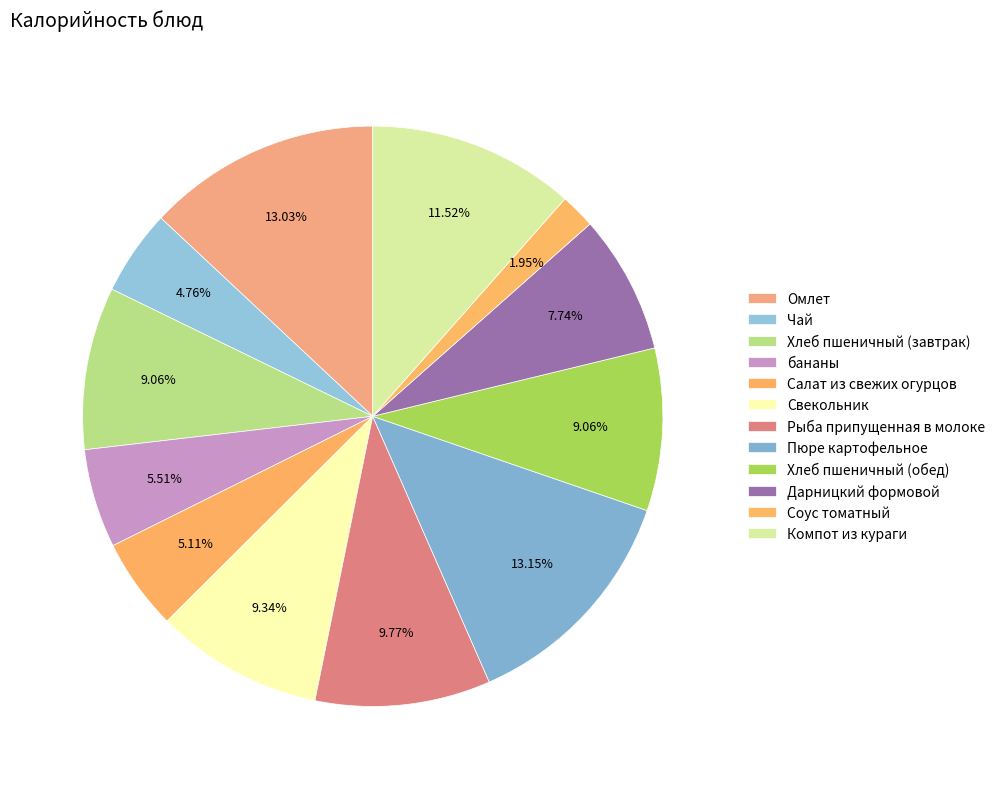

How many segments does this pie chart have?

12